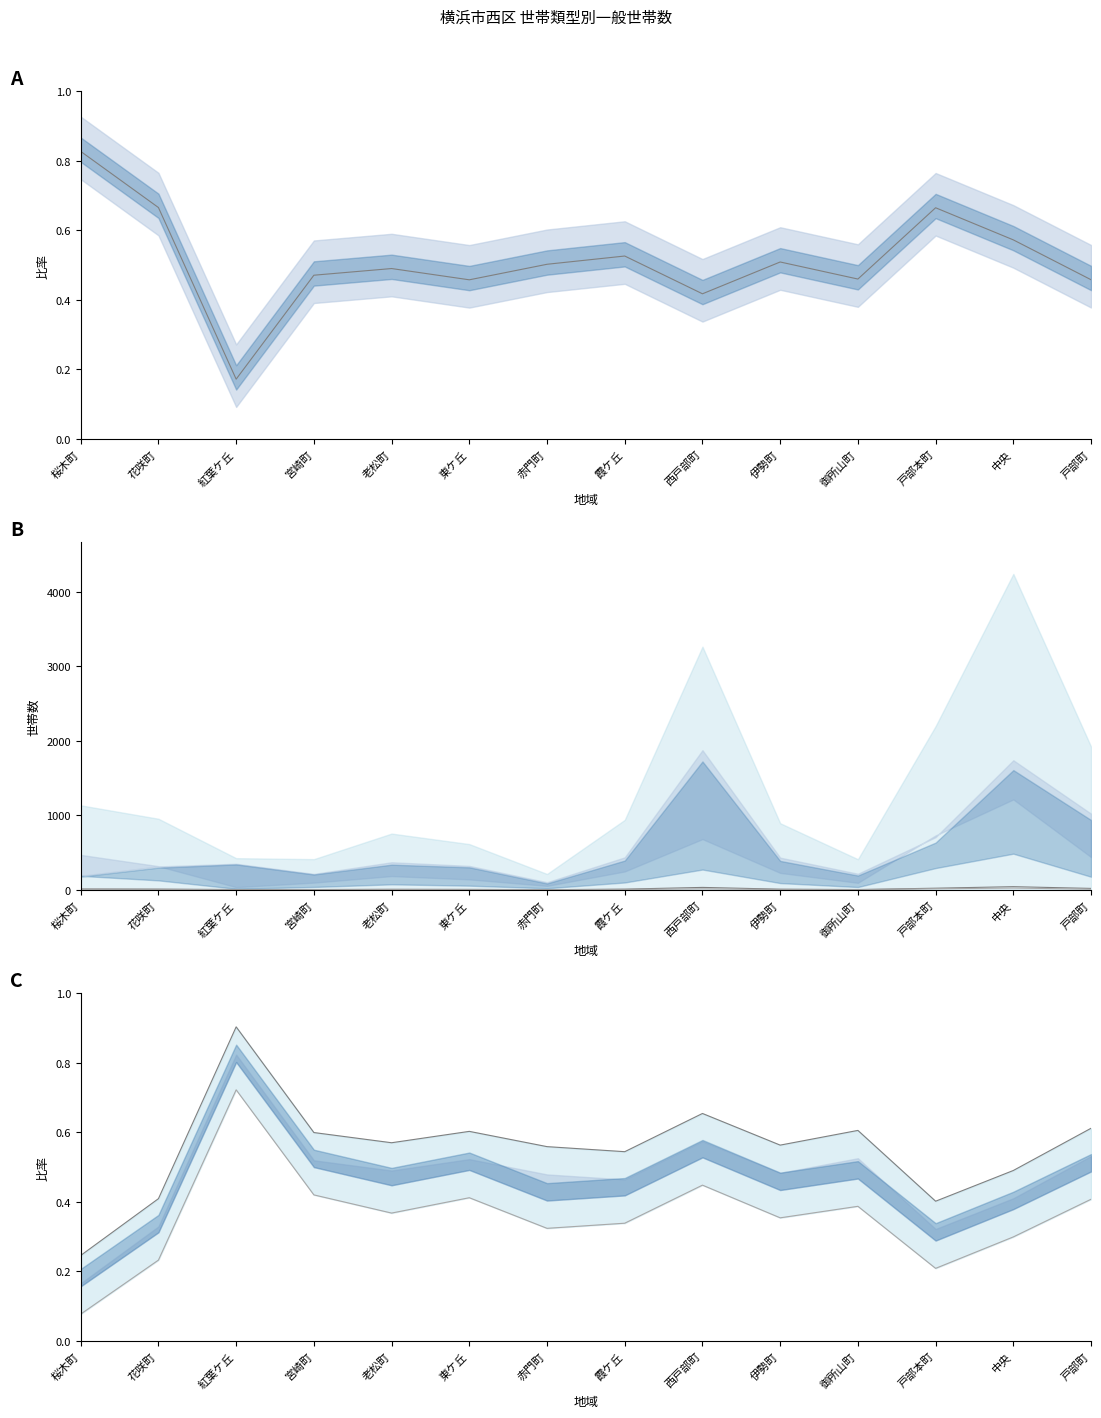

Rank the categories by 単独世帯比率 value from lowest to highest.

紅葉ケ丘, 西戸部町, 東ケ丘, 戸部町, 御所山町, 宮崎町, 老松町, 赤門町, 伊勢町, 霞ケ丘, 中央, 戸部本町, 花咲町, 桜木町